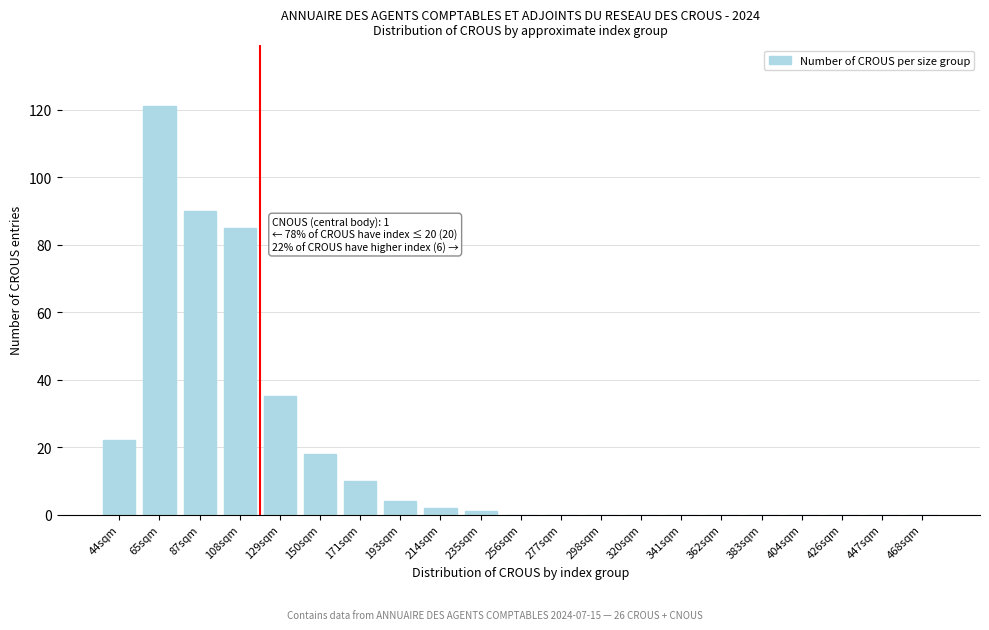

Reading left to right, extract all data points from this chart.

44sqm=22	65sqm=121	87sqm=90	108sqm=85	129sqm=35	150sqm=18	171sqm=10	193sqm=4	214sqm=2	235sqm=1	256sqm=0	277sqm=0	298sqm=0	320sqm=0	341sqm=0	362sqm=0	383sqm=0	404sqm=0	426sqm=0	447sqm=0	468sqm=0